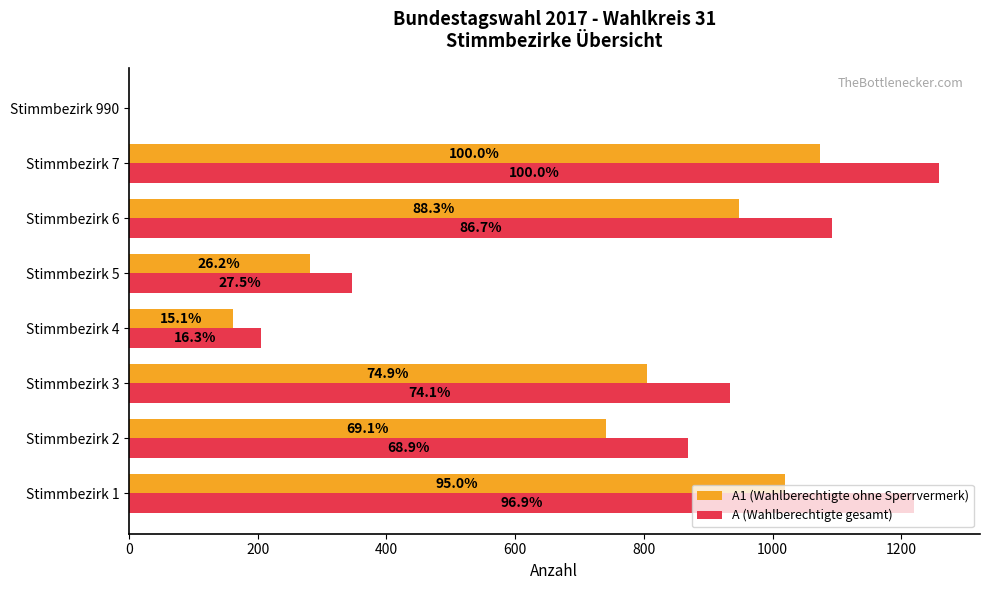

List the series in order of their peak value, lowest first.

A1 (Wahlberechtigte ohne Sperrvermerk), A (Wahlberechtigte gesamt)